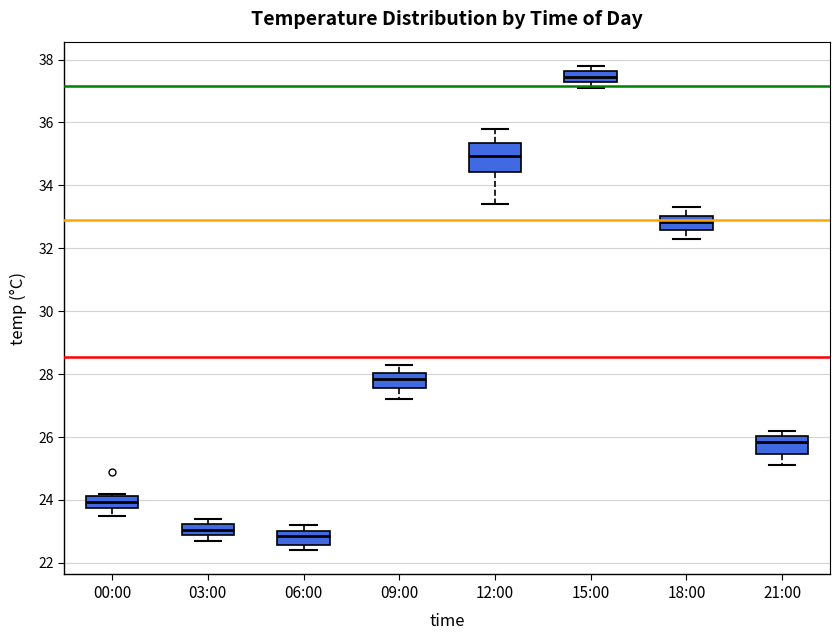

Reading left to right, transcribe this box plot: for each box, give where its median line is, the range the box spans, and where its two whiskers end, as read against the y-axis. The values are not printed on the chart, so give them approximately, as read against the axis.

00:00: median 24.0, box 23.8 to 24.2, whiskers 23.6 to 24.2 (just above the box's upper edge)
03:00: median 23.0, box 22.8 to 23.2, whiskers 22.8 (just below the box's lower edge) to 23.4
06:00: median 22.8, box 22.6 to 23.0, whiskers 22.4 to 23.2
09:00: median 27.8, box 27.6 to 28.0, whiskers 27.2 to 28.4
12:00: median 35.0, box 34.4 to 35.4, whiskers 33.4 to 35.8
15:00: median 37.4, box 37.2 to 37.6, whiskers 37.2 (just below the box's lower edge) to 37.8
18:00: median 32.8, box 32.6 to 33.0, whiskers 32.4 to 33.4
21:00: median 25.8, box 25.4 to 26.0, whiskers 25.2 to 26.2